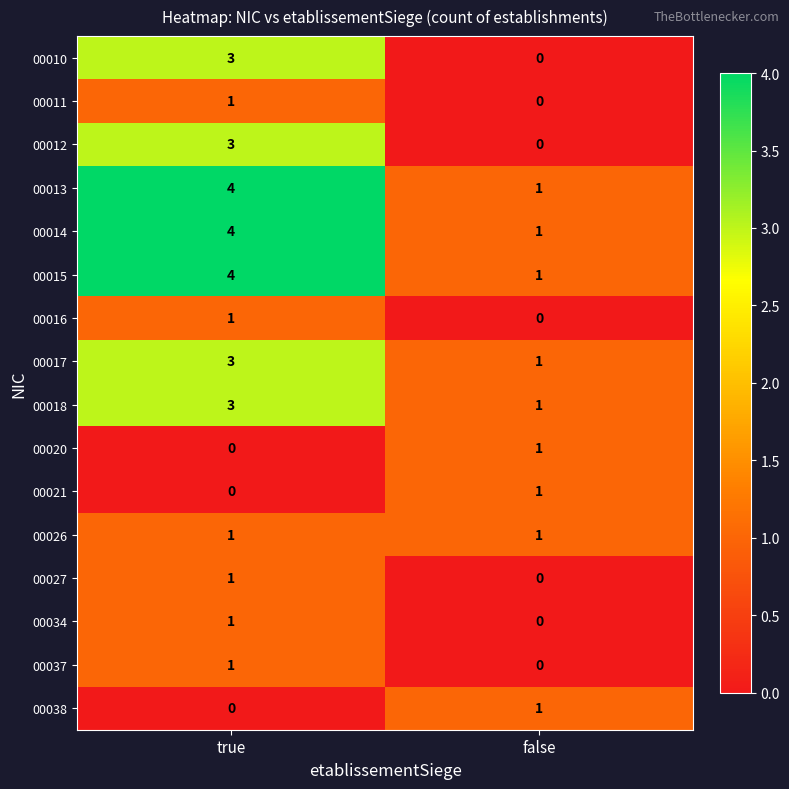

What is the spread (max minus min) of values at true?

4